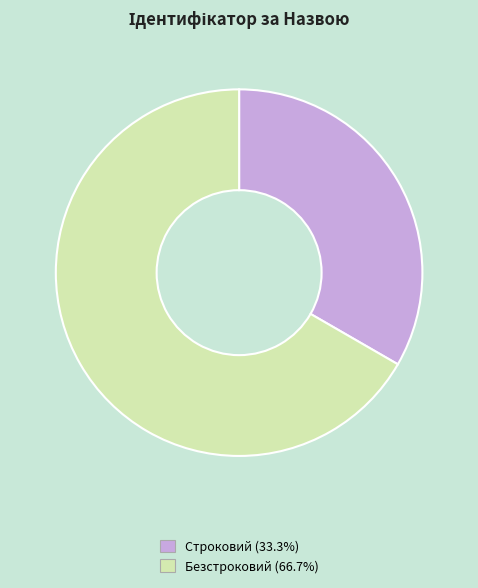

Which category has the biggest portion of the pie?

Безстроковий